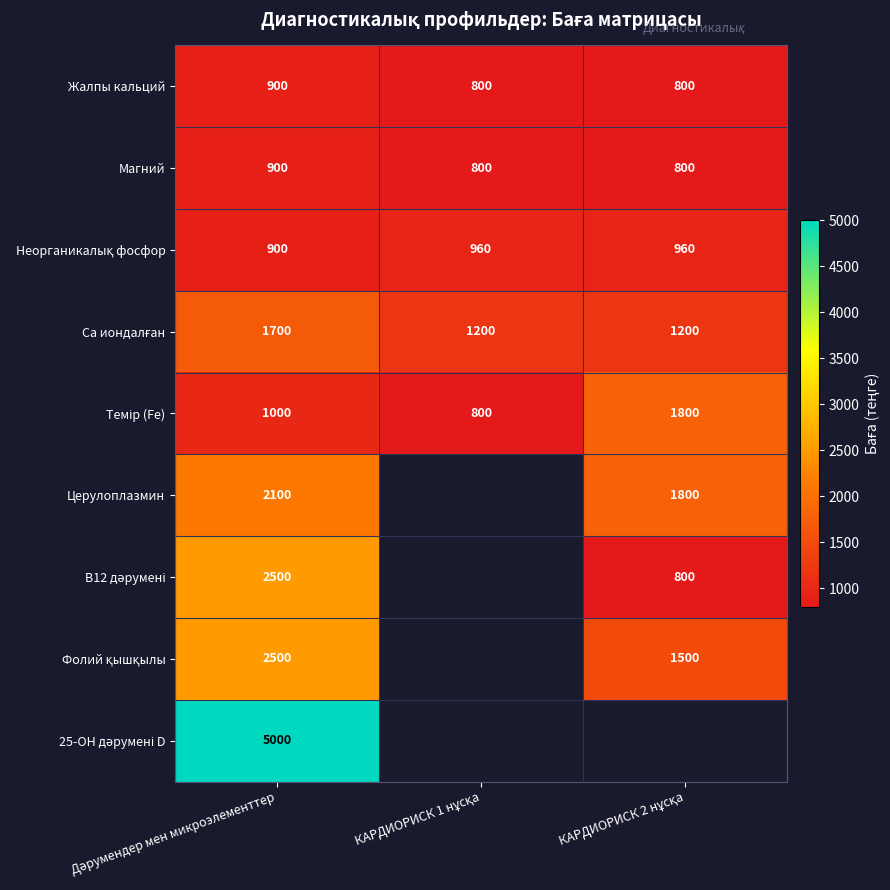

What is the highest value of the Жалпы кальций series?

900